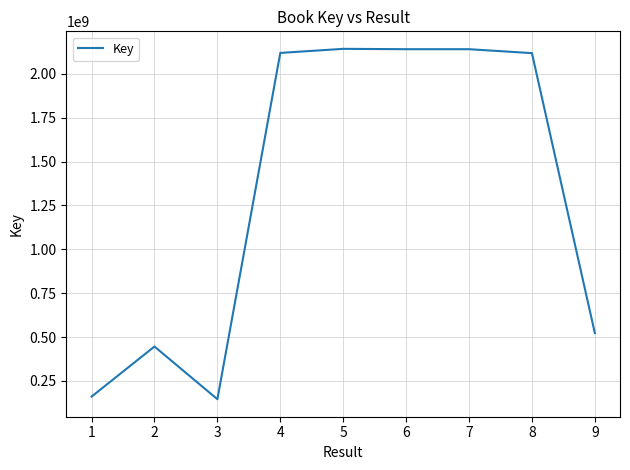

What is the minimum value shown in the chart?

145935536